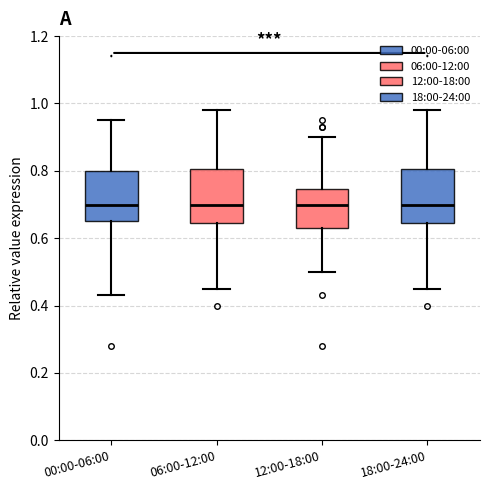

Reading left to right, transcribe this box plot: for each box, give where its median line is, the range the box spans, and where its two whiskers end, as read against the y-axis. The values are not printed on the chart, so give them approximately, as read against the axis.

00:00-06:00: median 0.70, box 0.66 to 0.80, whiskers 0.44 to 0.96
06:00-12:00: median 0.70, box 0.64 to 0.80, whiskers 0.46 to 0.98
12:00-18:00: median 0.70, box 0.64 to 0.74, whiskers 0.50 to 0.90
18:00-24:00: median 0.70, box 0.64 to 0.80, whiskers 0.46 to 0.98